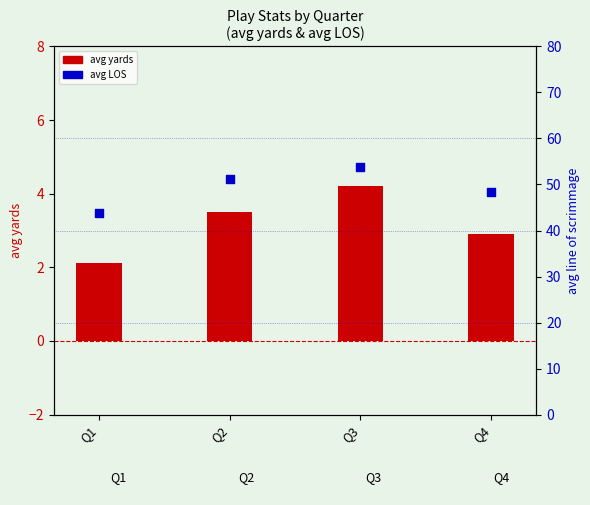

Which series reaches the minimum Y coordinate?

avg yards